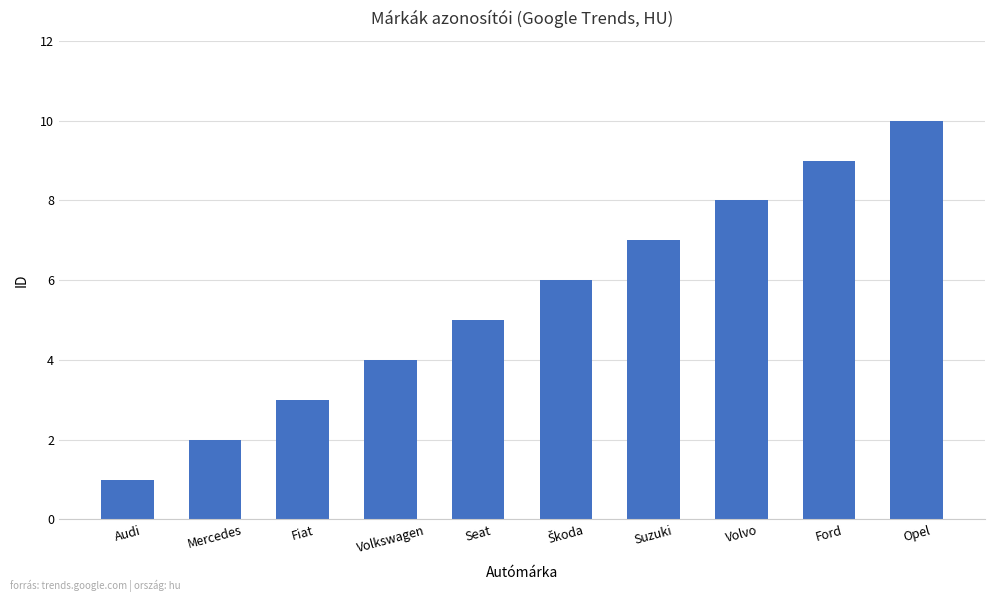

How many distinct data groups are displayed?

1